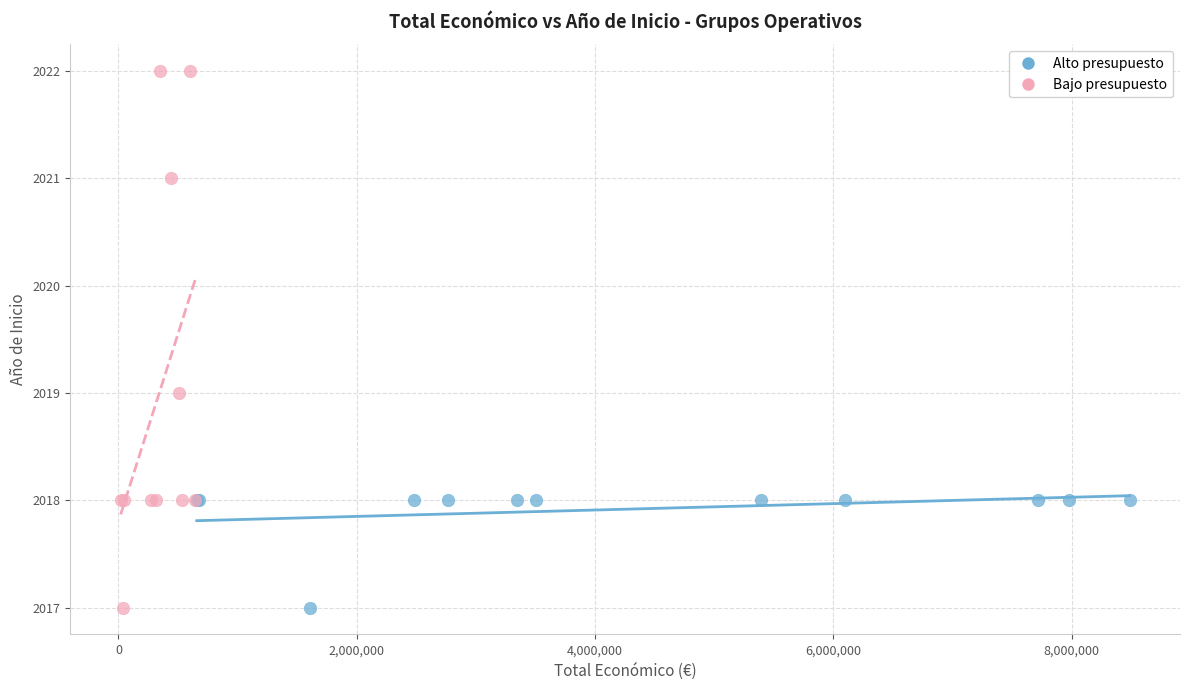

Which series has the widest spread of Y values?

Bajo presupuesto